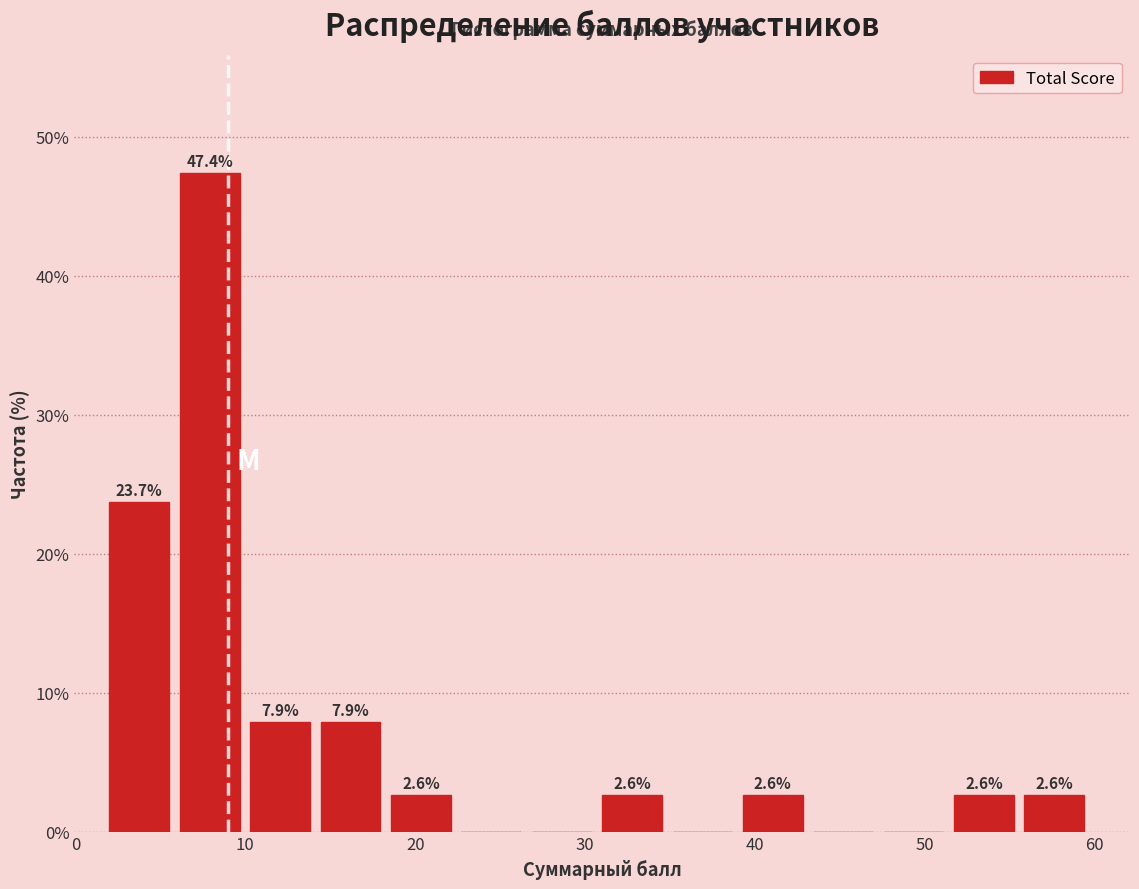

Which range on the x-axis has the tallest bar?

6 to 10